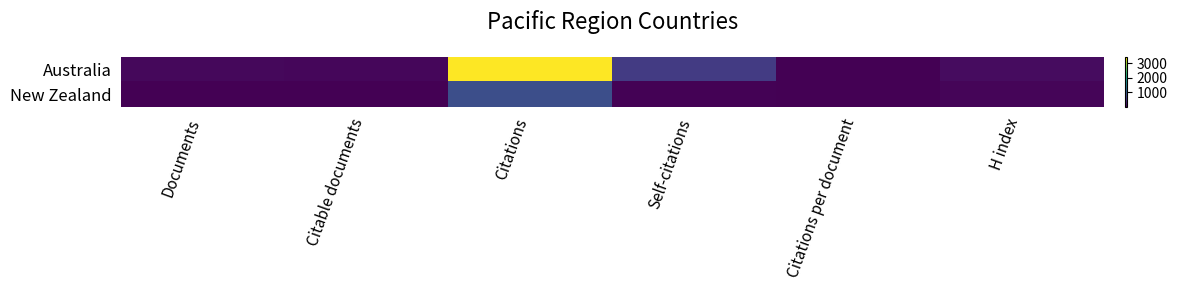

List the series in order of their overall mean, highest first.

Australia, New Zealand